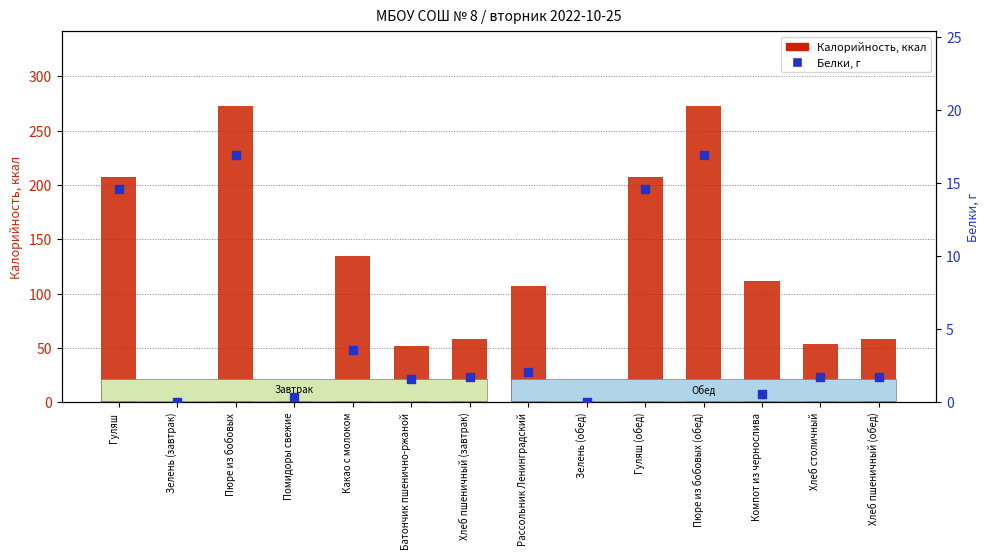

What are all the series names shown in the legend?

Калорийность, Белки, г